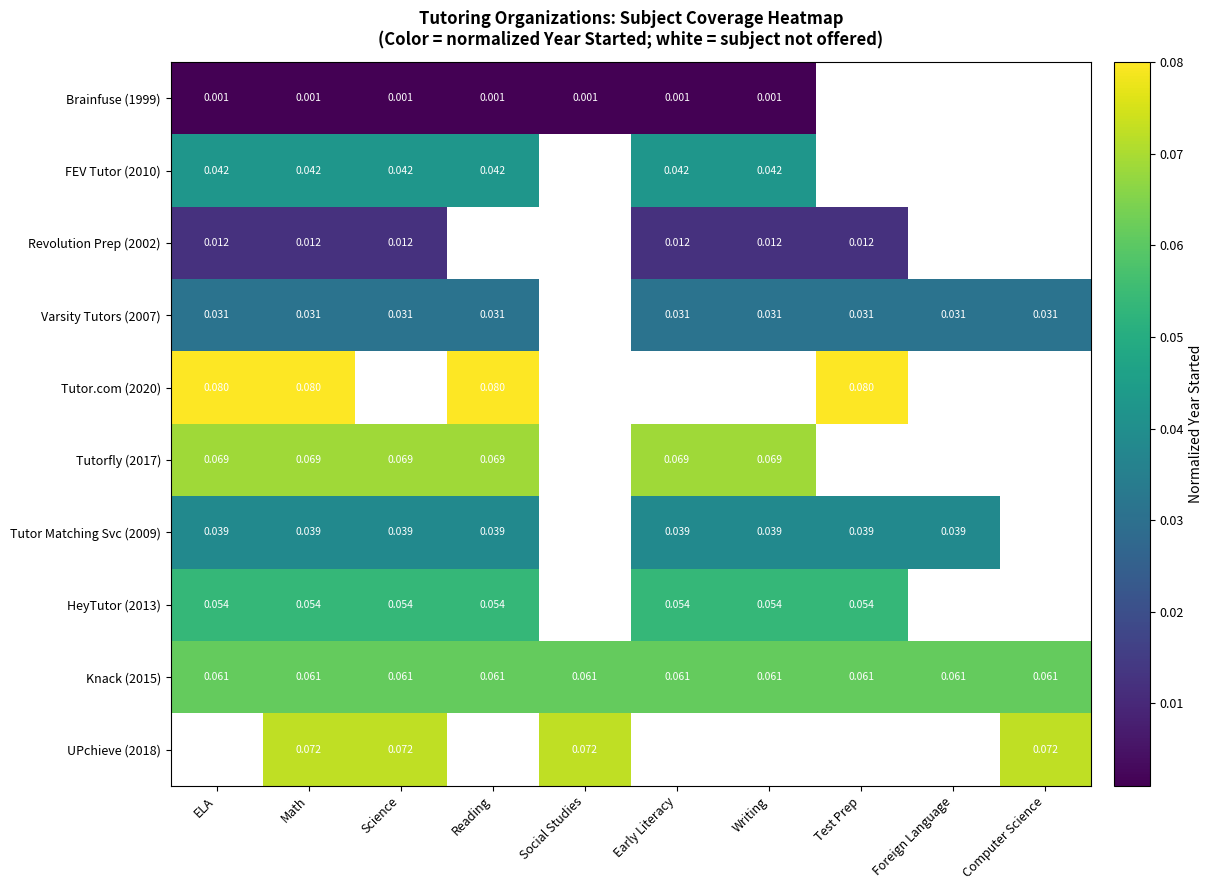

The Varsity Tutors (2007) series shows 0.0 at Math. True or false?

True